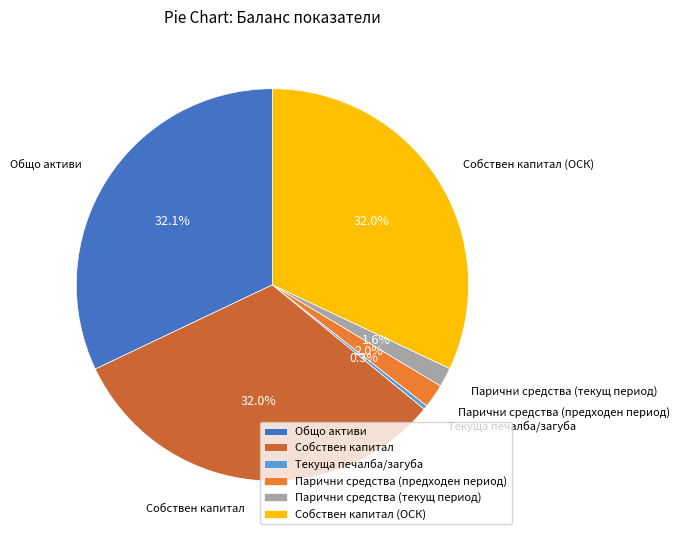

What is the ratio of the value at Парични средства (текущ период) to the value at Собствен капитал?

0.1